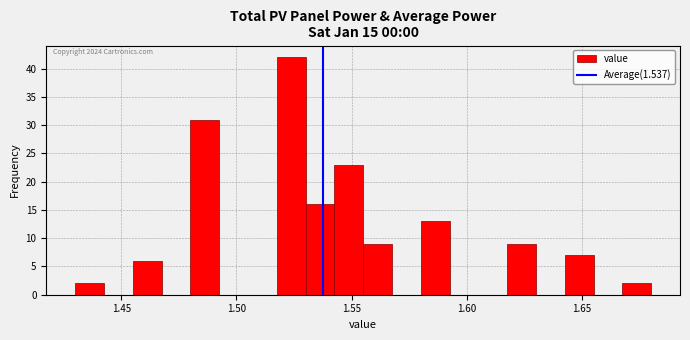

Read against the x-axis, roughly where is the centre of the tallest bar?

1.525